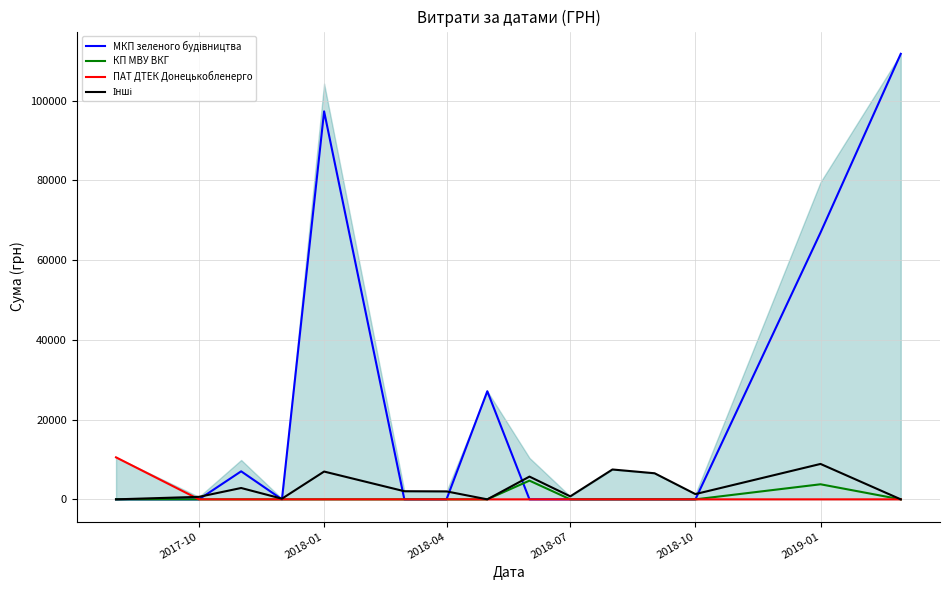

How many values in the МКП зеленого будiвництва series exceed 0?

5